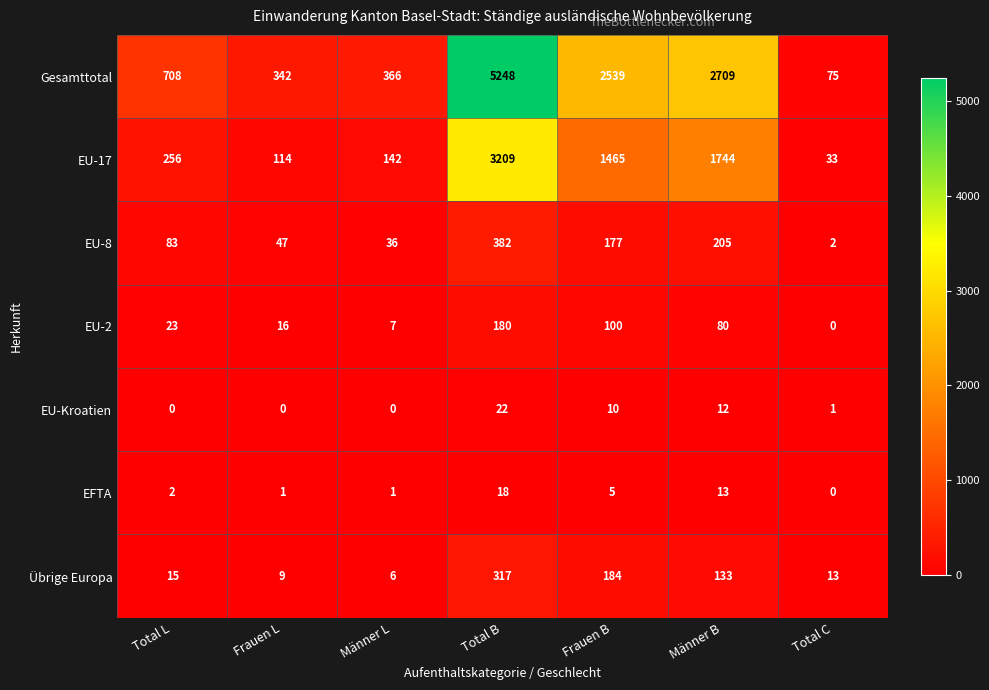

Between Total B and Männer B, which series saw the biggest shift?

Gesamttotal